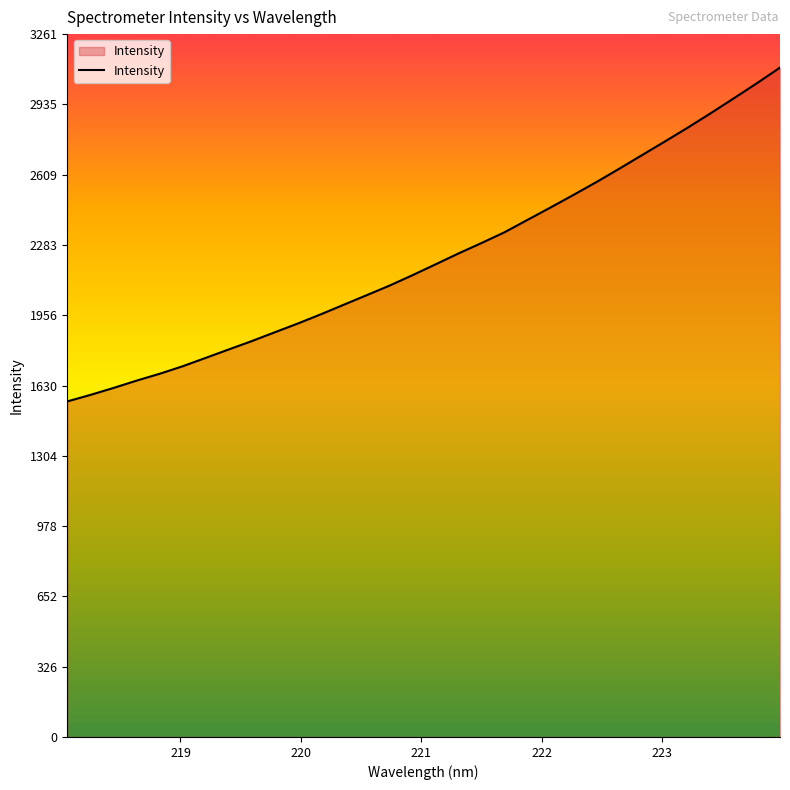

True or false: the data has more than 1 interior local peaks.

False